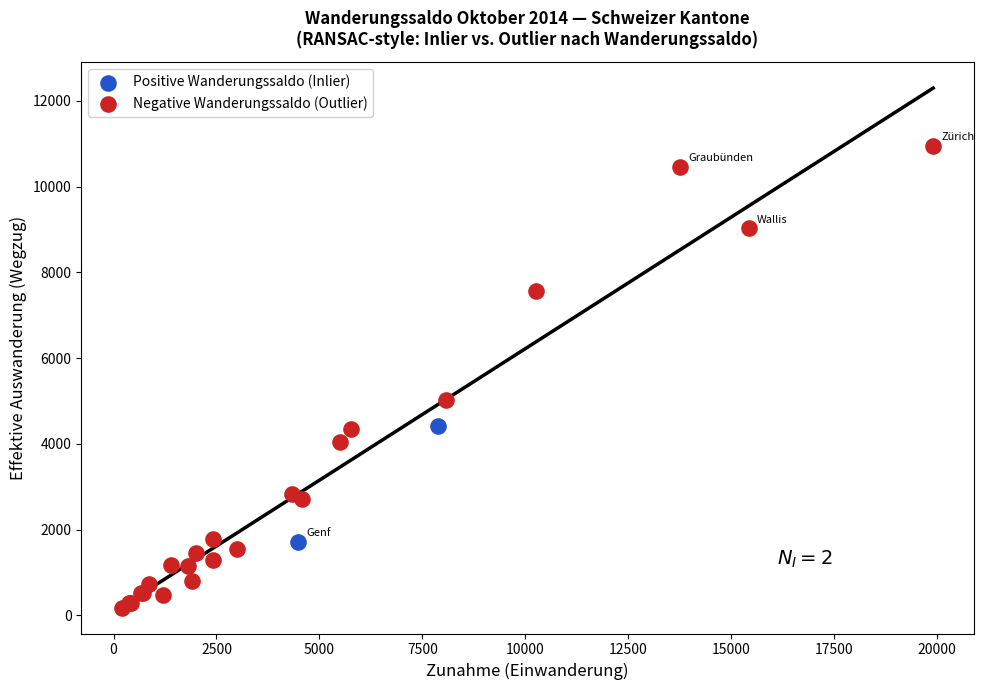

Which series has the largest Y range (max minus min)?

Negative Wanderungssaldo (Outlier)